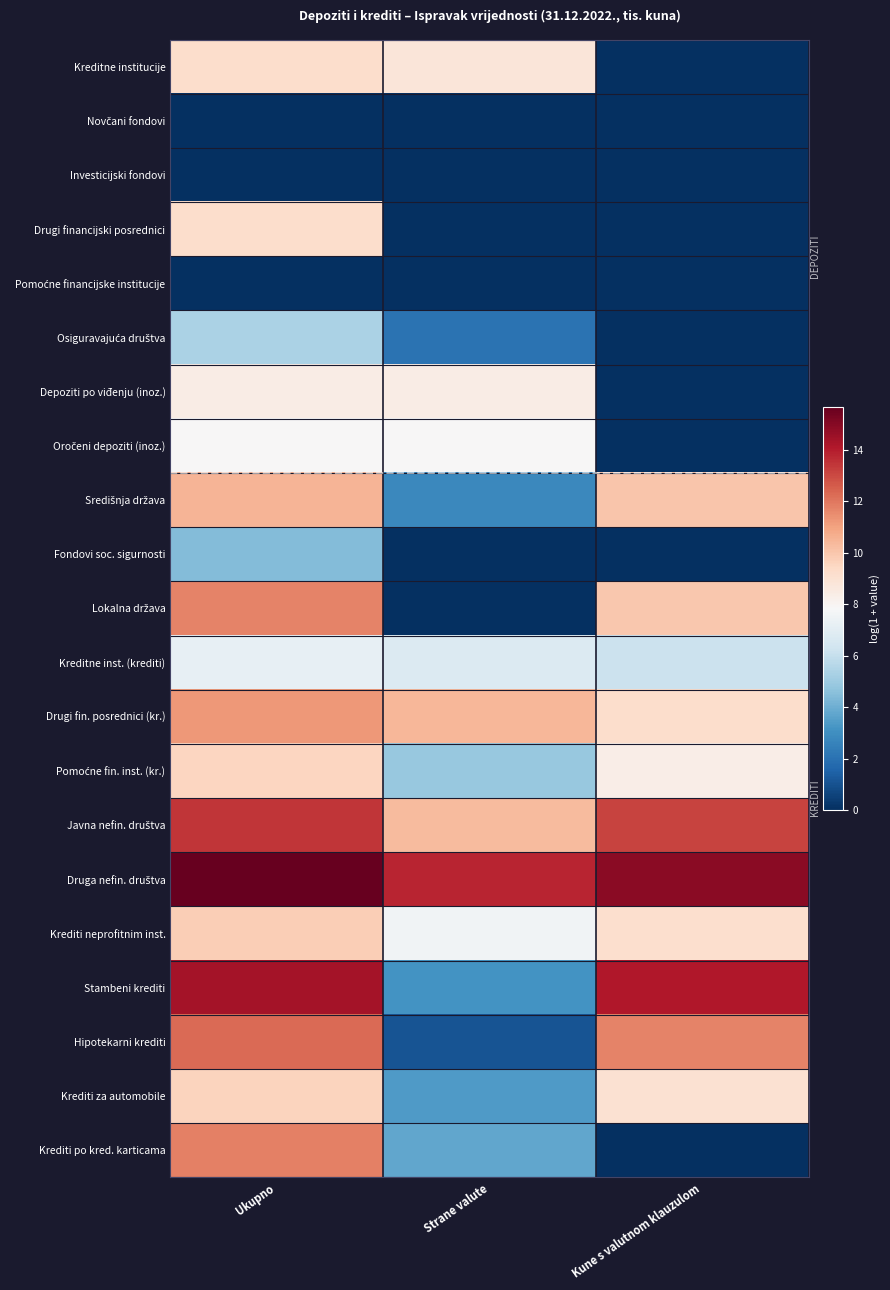

Rank the series at Kune s valutnom klauzulom from highest to lowest value.

Druga nefin. društva, Stambeni krediti, Javna nefin. društva, Hipotekarni krediti, Središnja država, Lokalna država, Drugi fin. posrednici (kr.), Krediti neprofitnim inst., Krediti za automobile, Pomoćne fin. inst. (kr.), Kreditne inst. (krediti), Kreditne institucije, Novčani fondovi, Investicijski fondovi, Drugi financijski posrednici, Pomoćne financijske institucije, Osiguravajuća društva, Depoziti po viđenju (inoz.), Oročeni depoziti (inoz.), Fondovi soc. sigurnosti, Krediti po kred. karticama